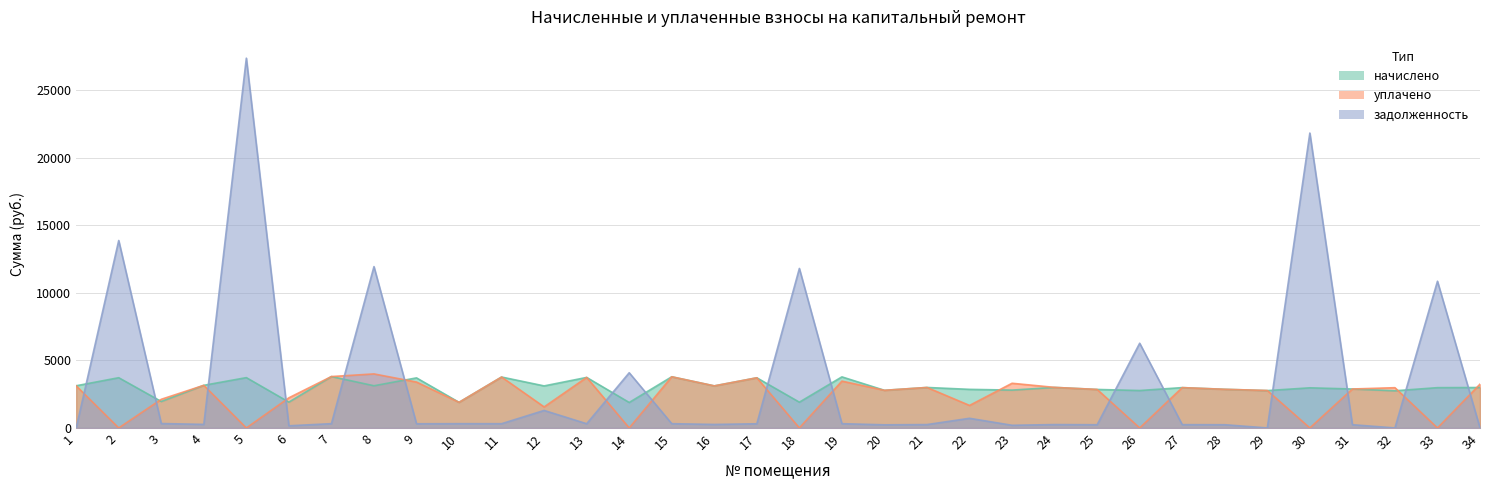

What are all the series names shown in the legend?

начислено, уплачено, задолженность